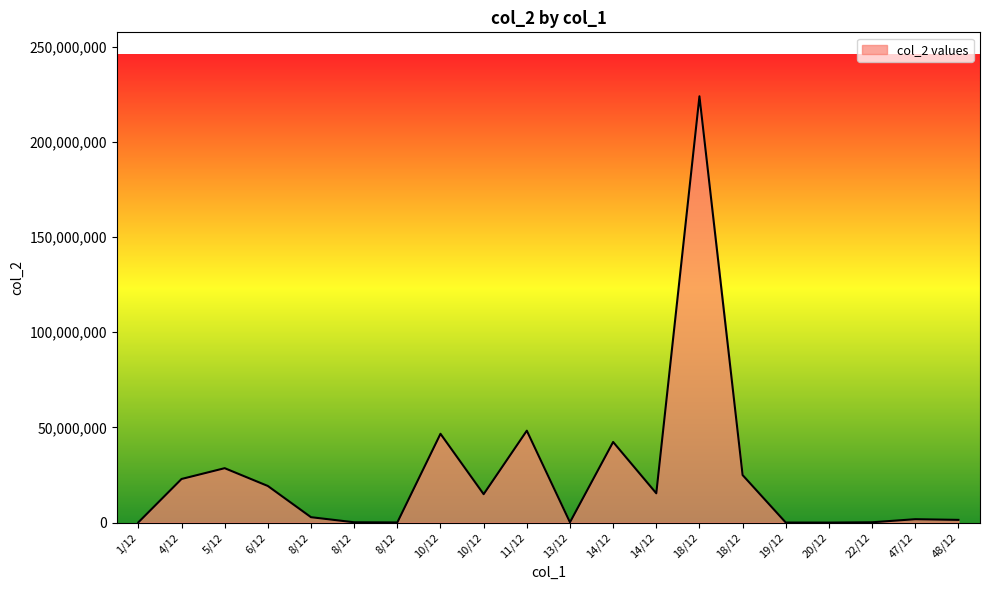

Does the chart display data point markers on the line(s)?

No